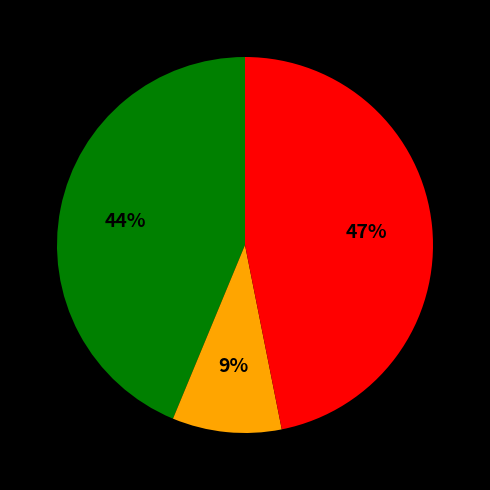

To the nearest percent, what is the average slice percentage?

33%